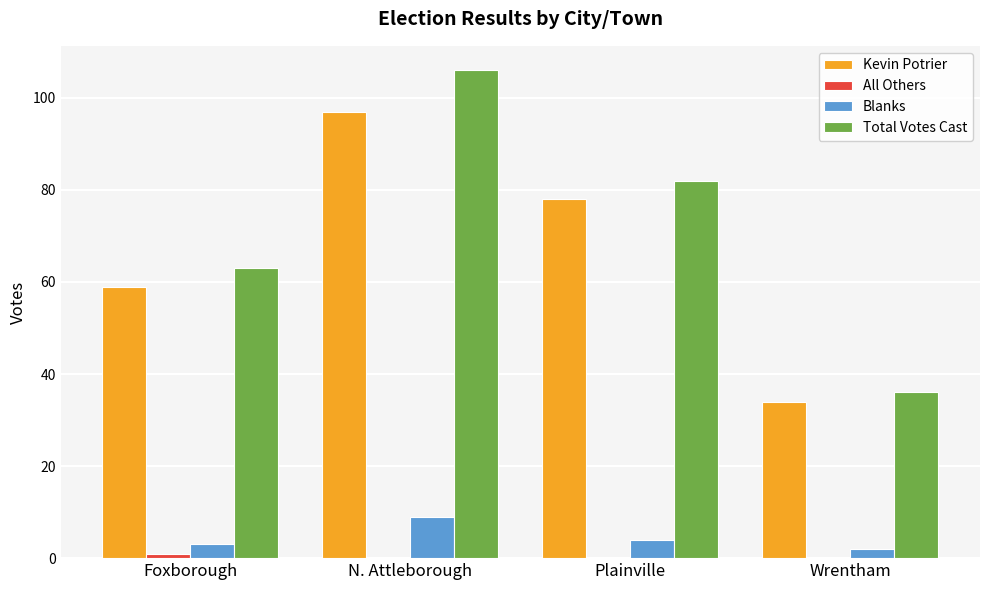

Where is Kevin Potrier nearest to the value 65?

Foxborough